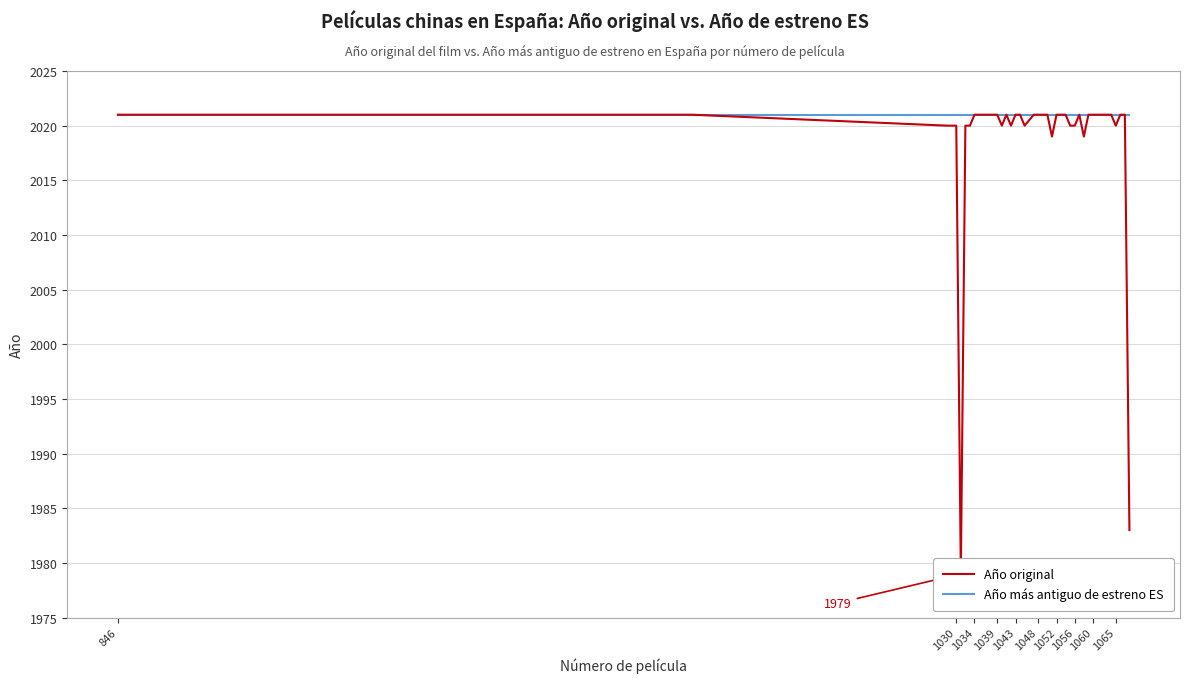

Read the Año original value at 1030, to the nearest 5.

2020